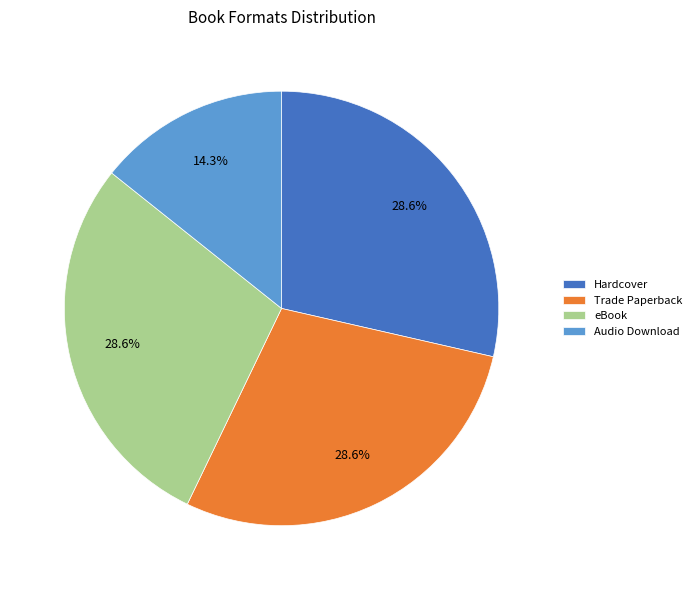

Is it true that Trade Paperback is 29% of the pie?

True